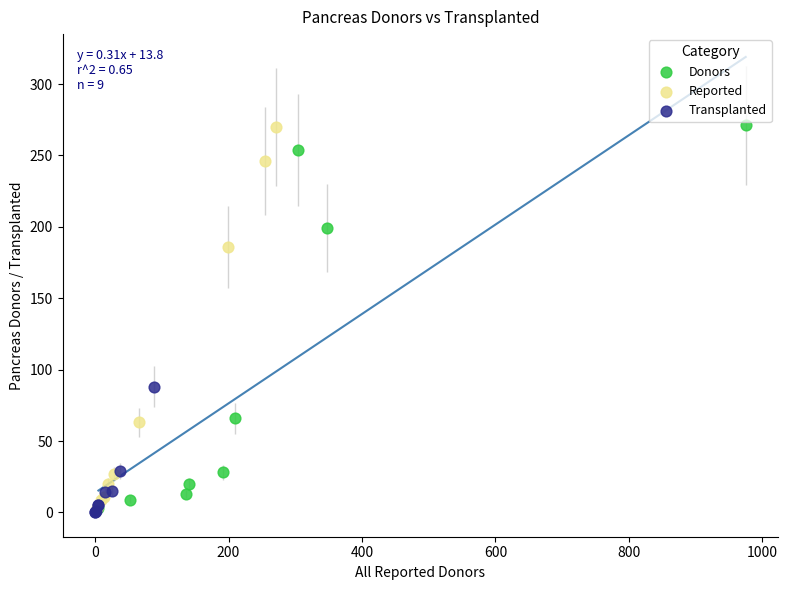

Which series has the widest spread of Y values?

Donors